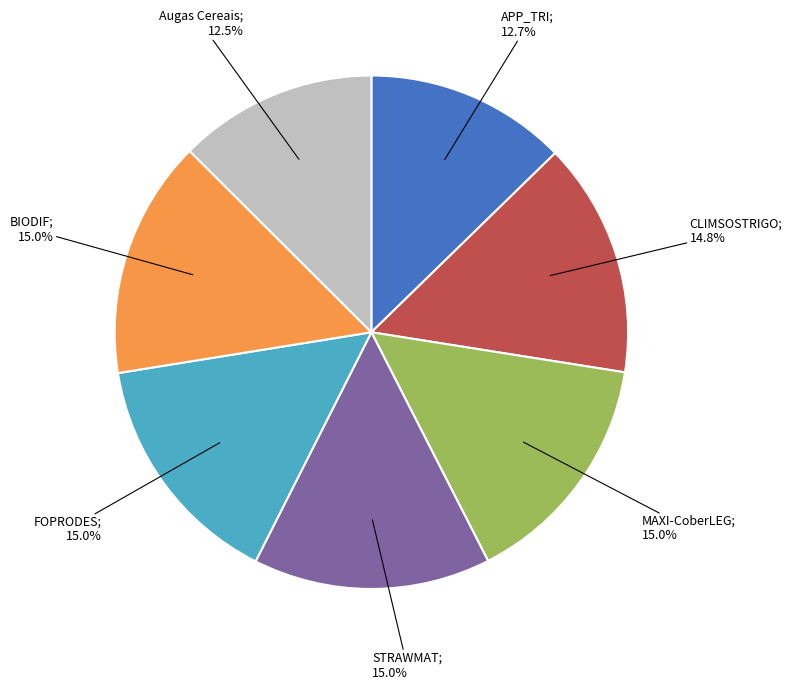

How many slices are in this pie chart?

7